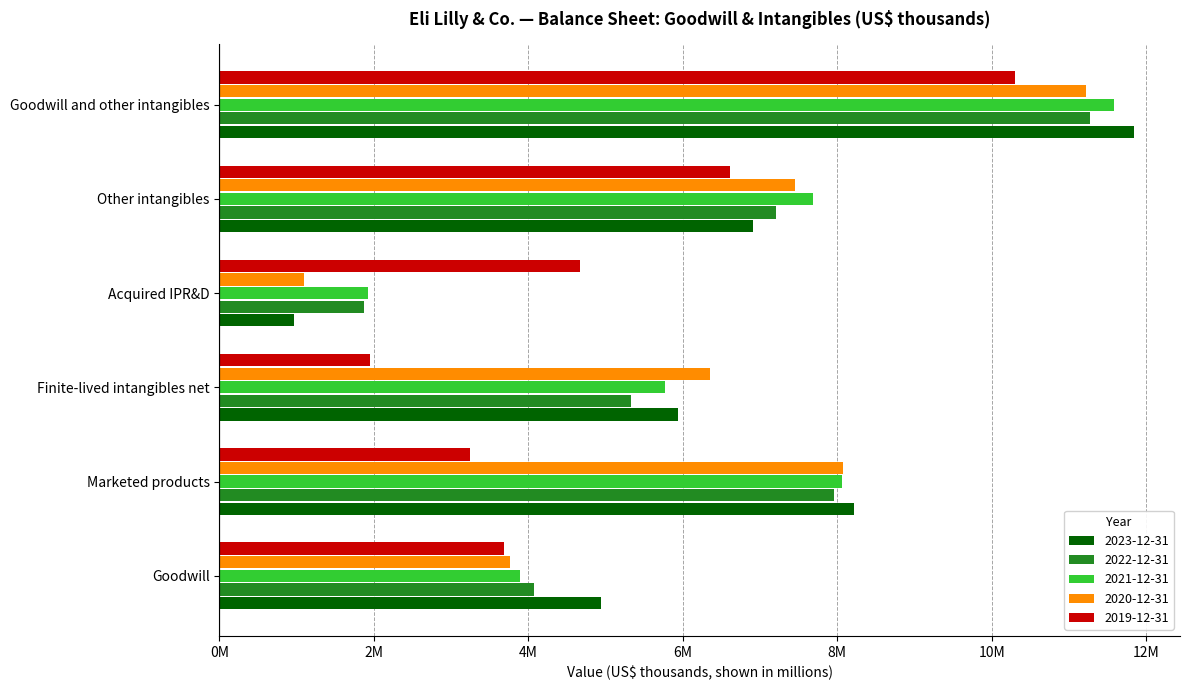

Between Goodwill and Finite-lived intangibles net, which is larger?

Finite-lived intangibles net